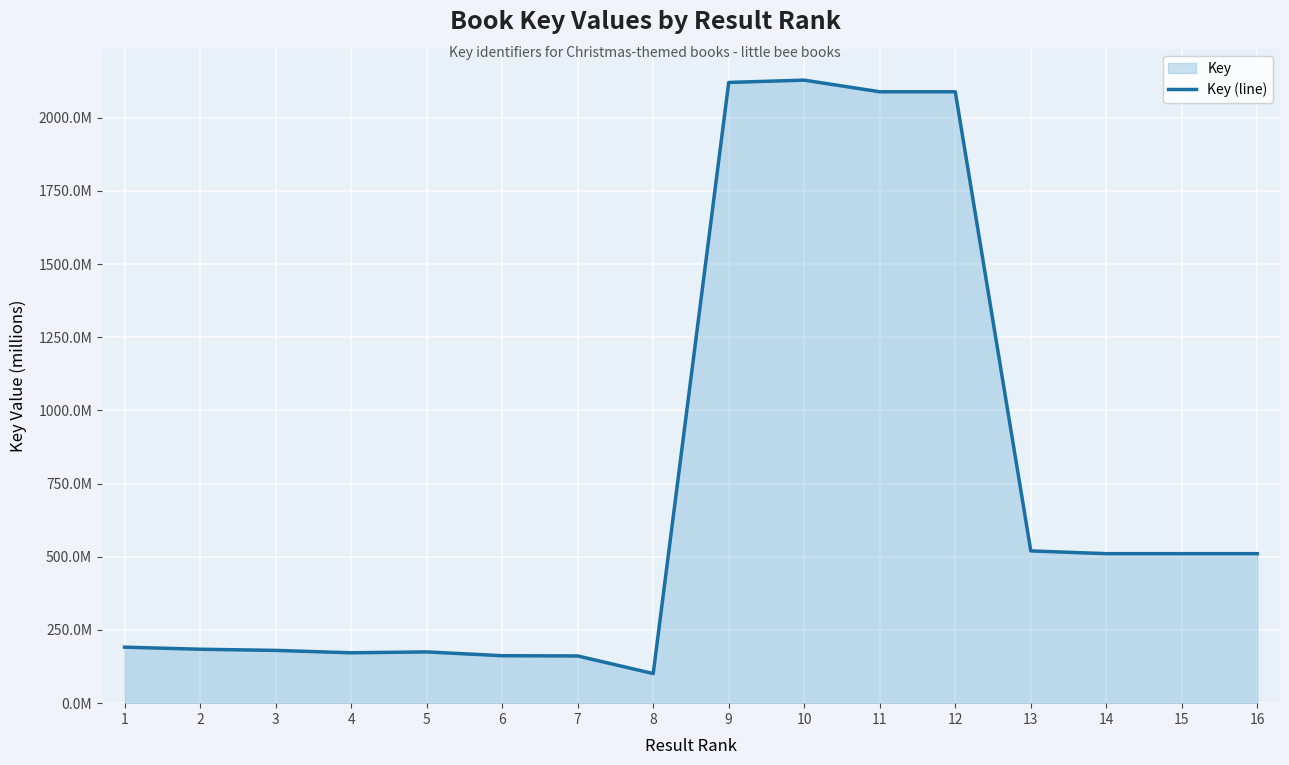

The value at 12 is 879.6. True or false?

False